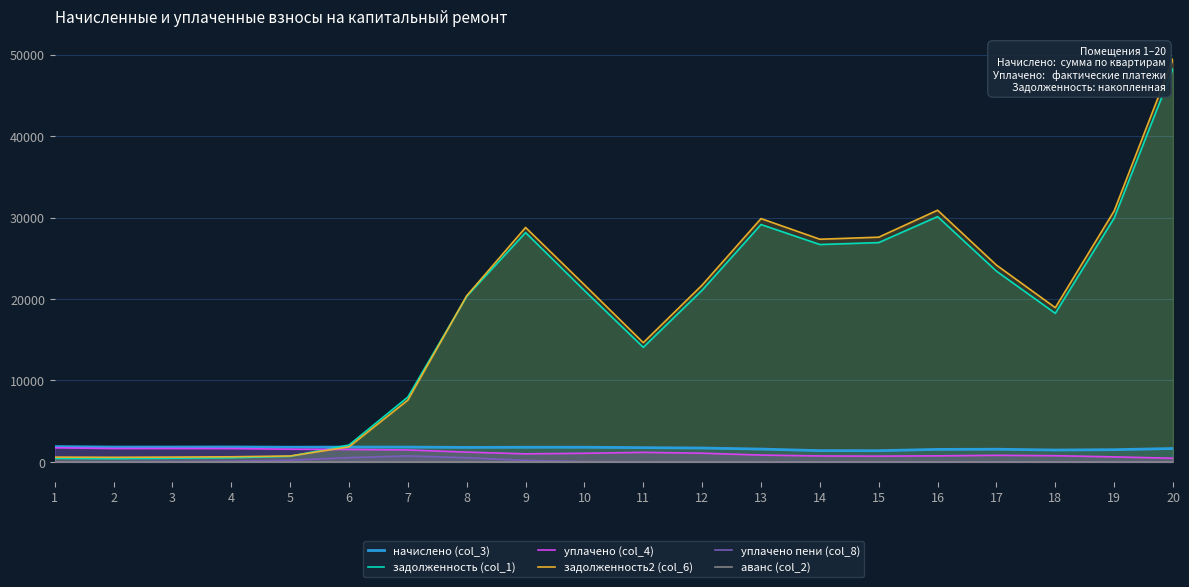

Is the value of уплачено (col_4) at 9 greater than the value of начислено (col_3) at 6?

No